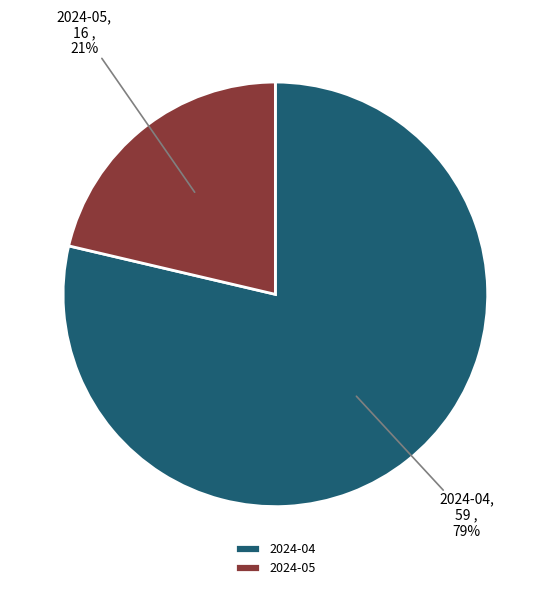

Which category has the biggest portion of the pie?

2024-04